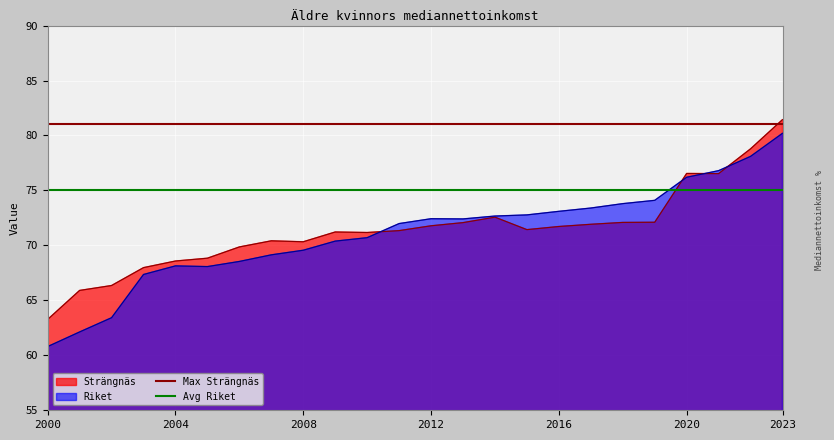

What is the highest value of the Avg Riket series?

75